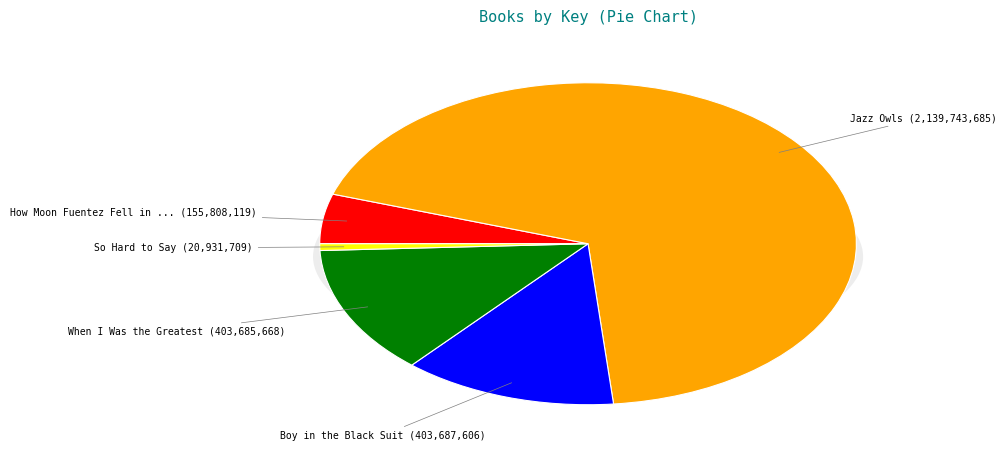

The When I Was the Greatest slice represents 25% of the pie. True or false?

False